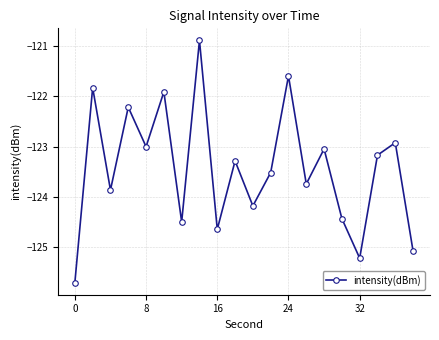

What is the value of the 7th point from the left?

-124.5